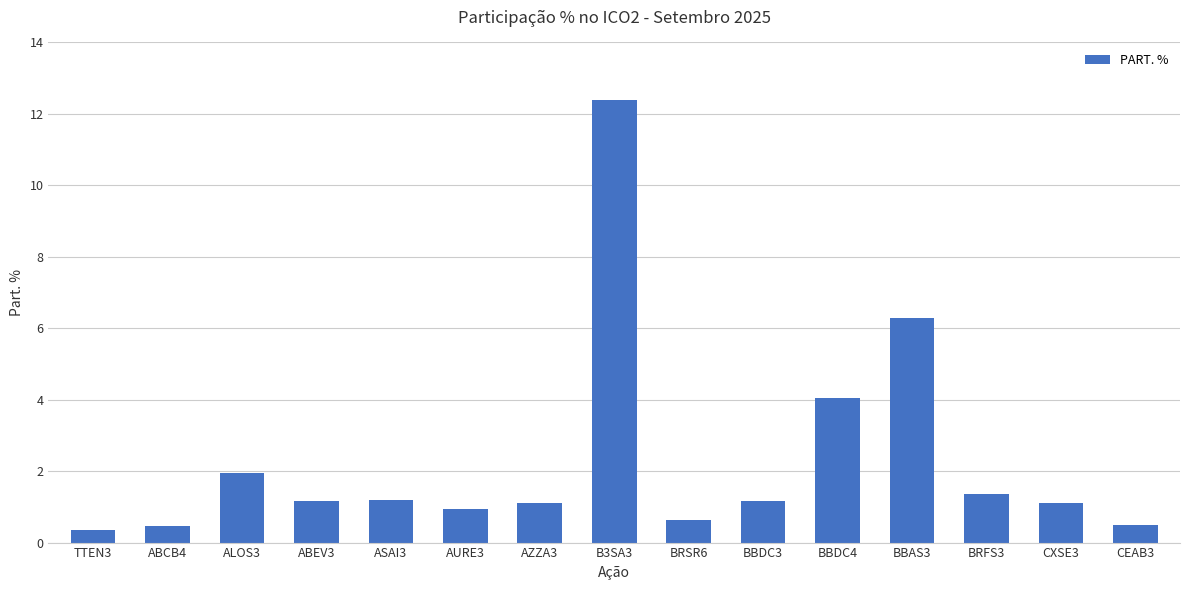

What position from the right is B3SA3?

8